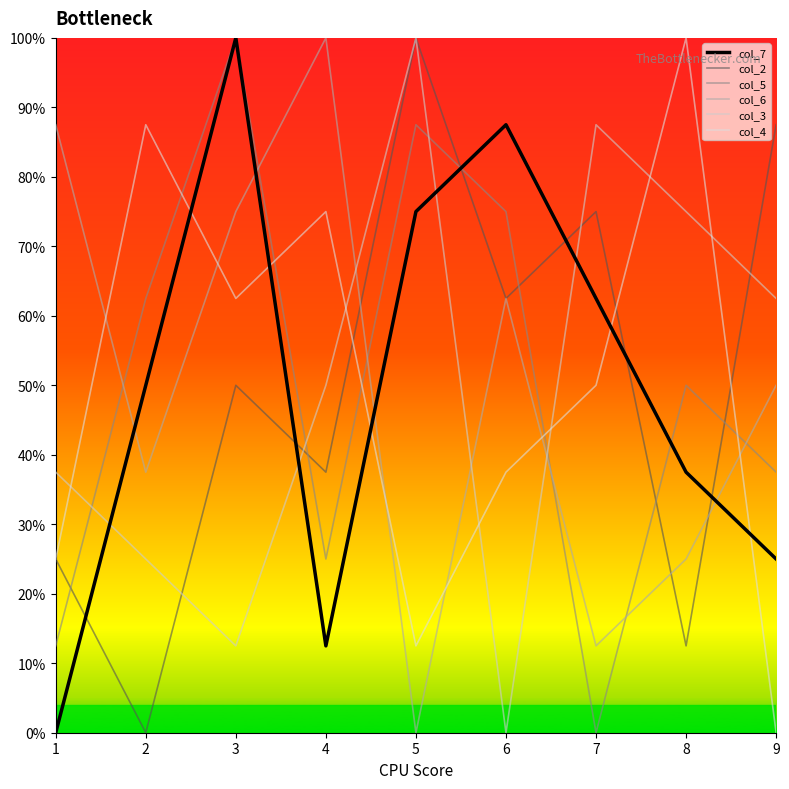

True or false: col_5 has more than 0 points higher than both neighbors.

True